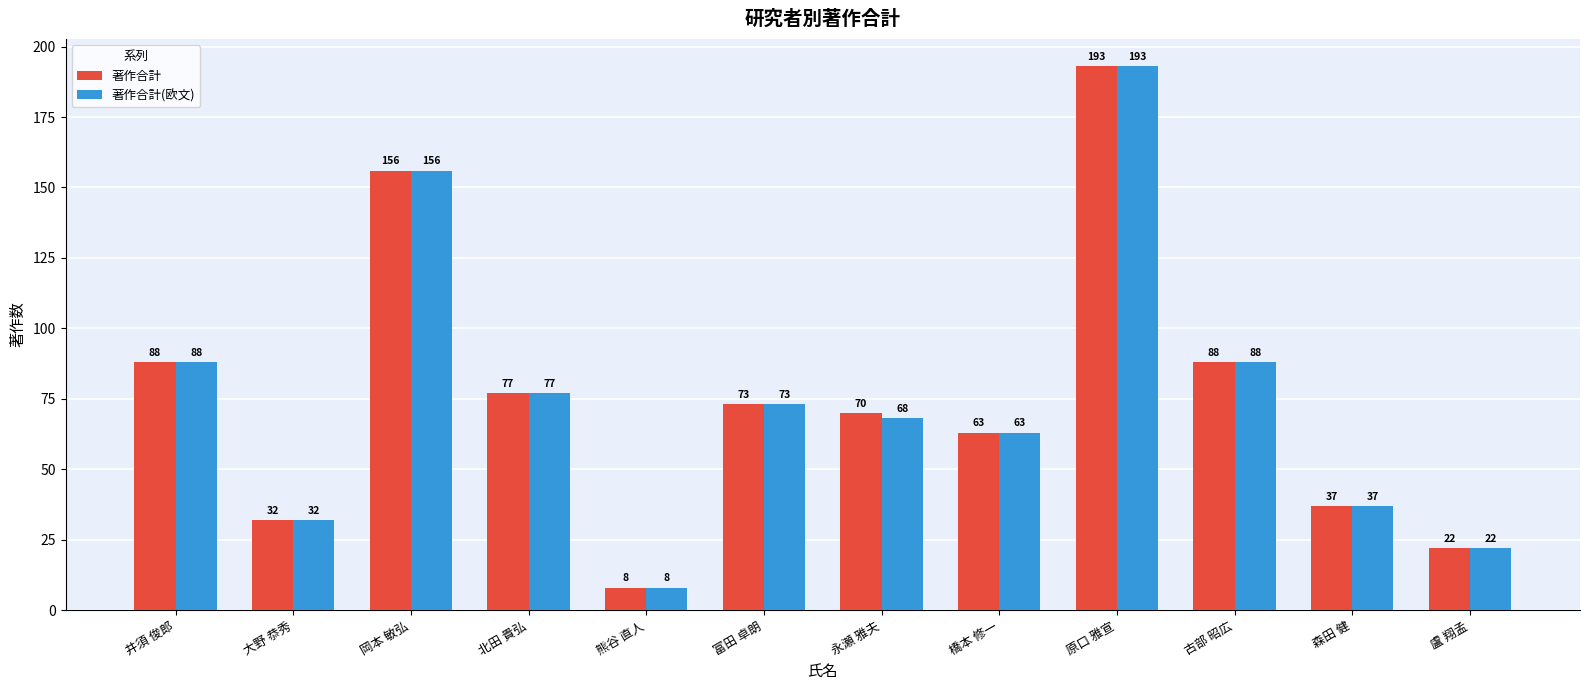

What is the total value across all series at 岡本 敏弘?

312